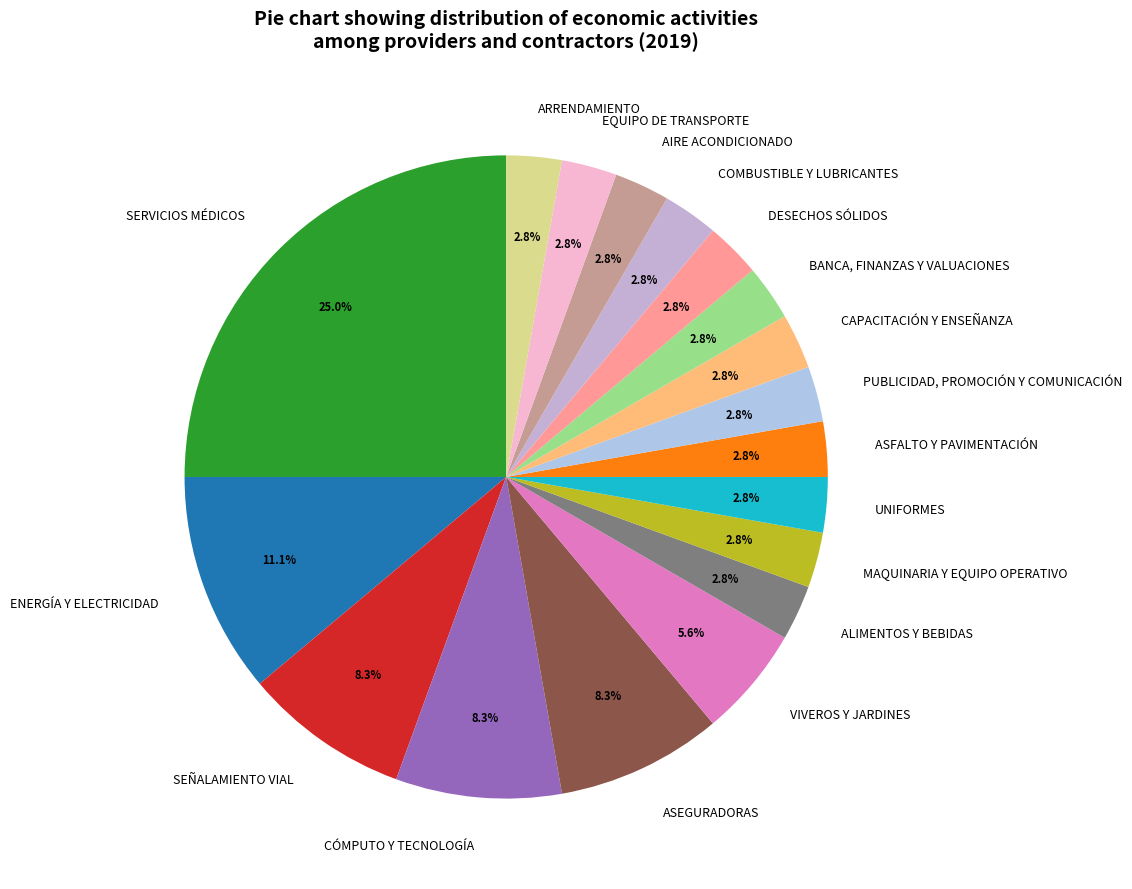

True or false: ASEGURADORAS accounts for 8% of the total.

True